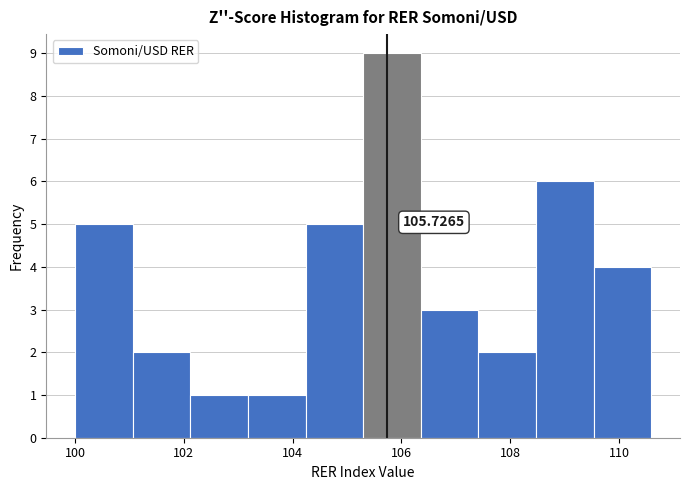

Over which range of the x-axis is the bar tallest?

105.2 to 106.4